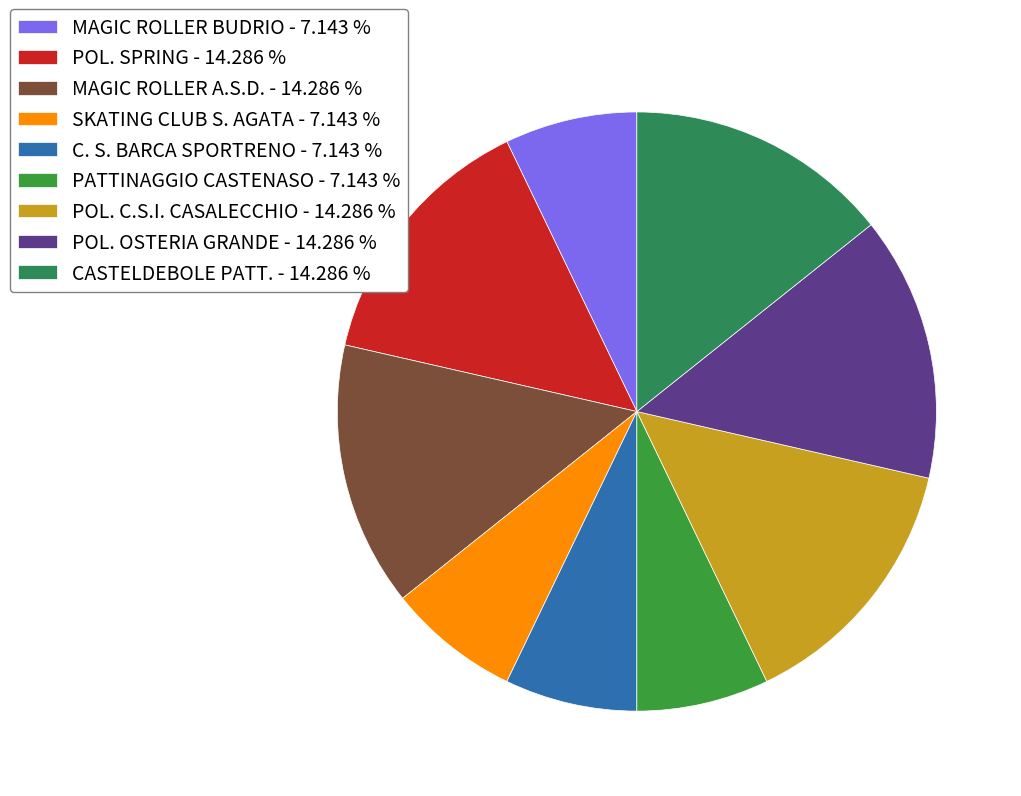

Does POL. OSTERIA GRANDE represent more than half of the total?

No